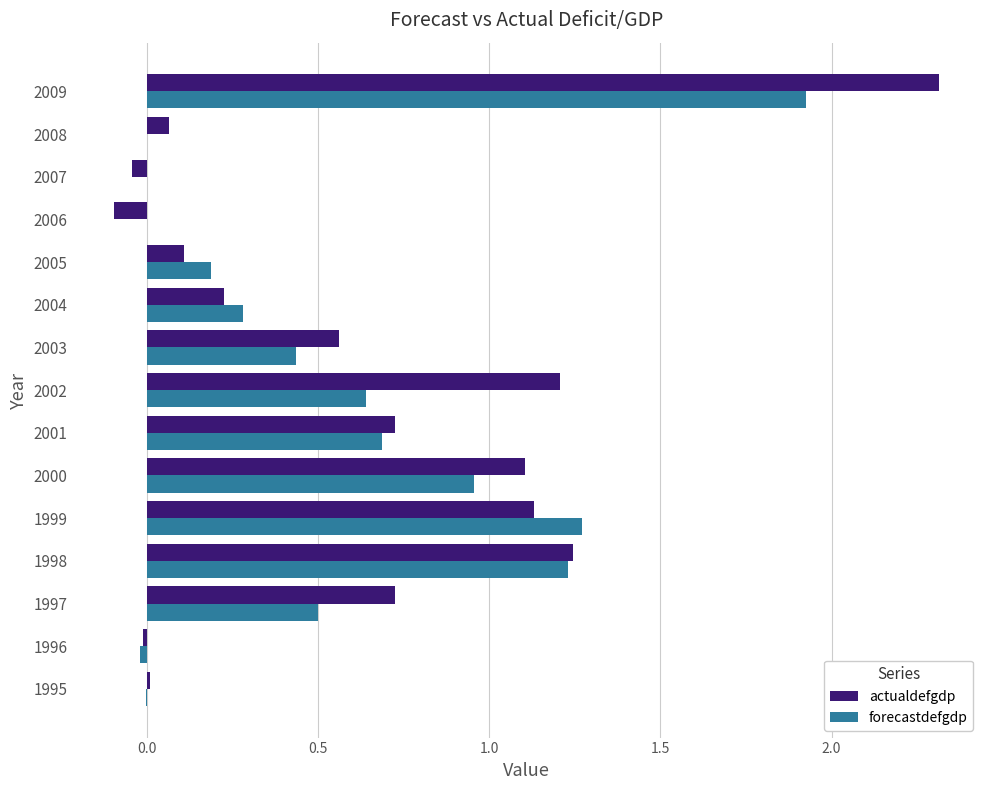

True or false: forecastdefgdp has a value of 0.0 at 2006.

True